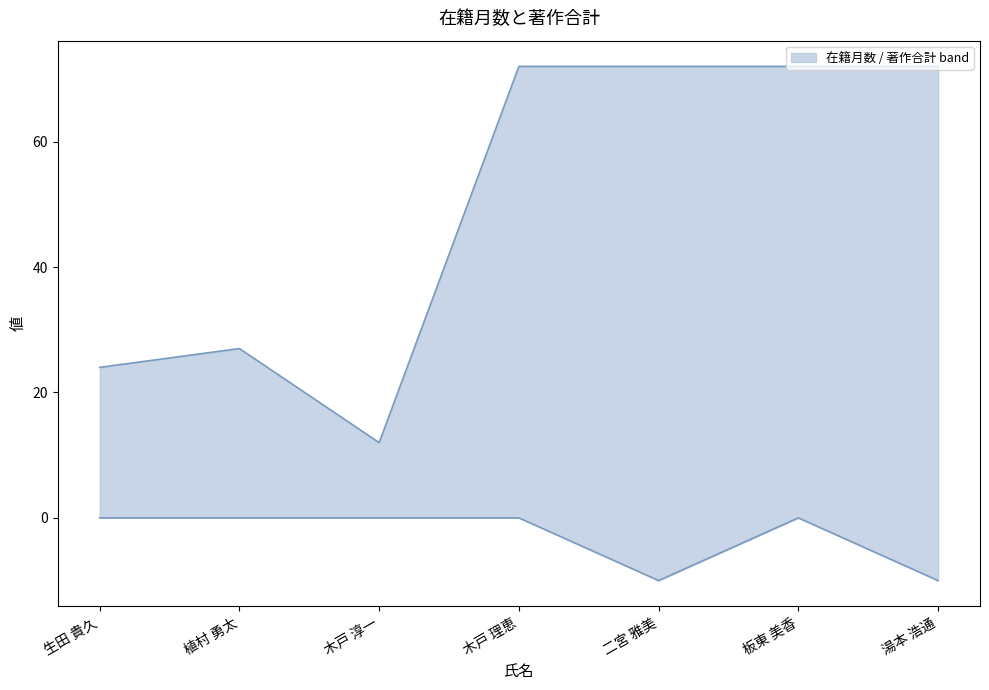

Is the value of 著作合計 at 湯本 浩通 greater than the value of 在籍月数 at 生田 貴久?

No